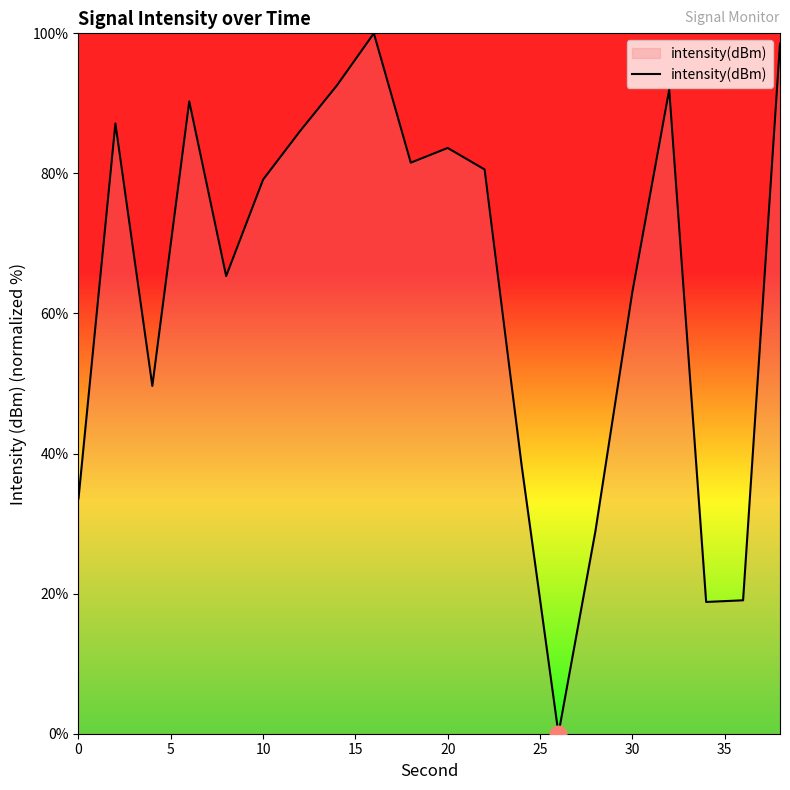

What is the difference between the maximum and minimum values?

100.0